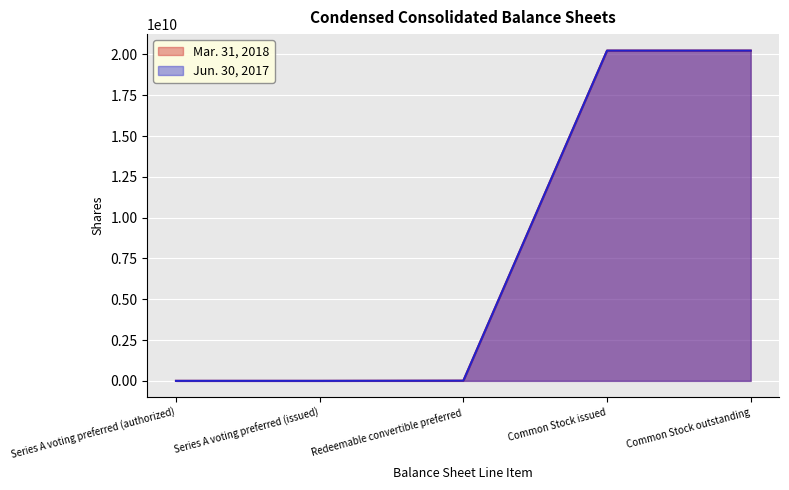

What is the difference between the second highest and second lowest values in the Mar. 31, 2018 series?

20236021800